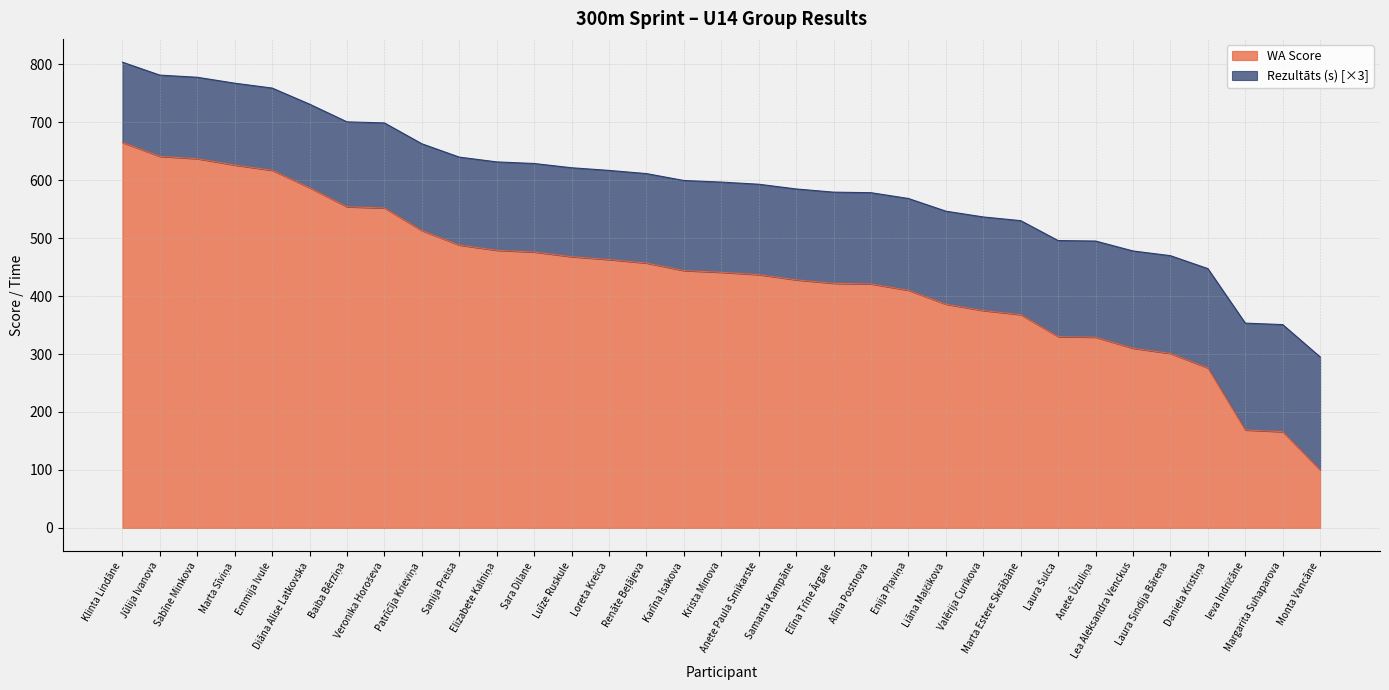

How many data points does each series have?

33